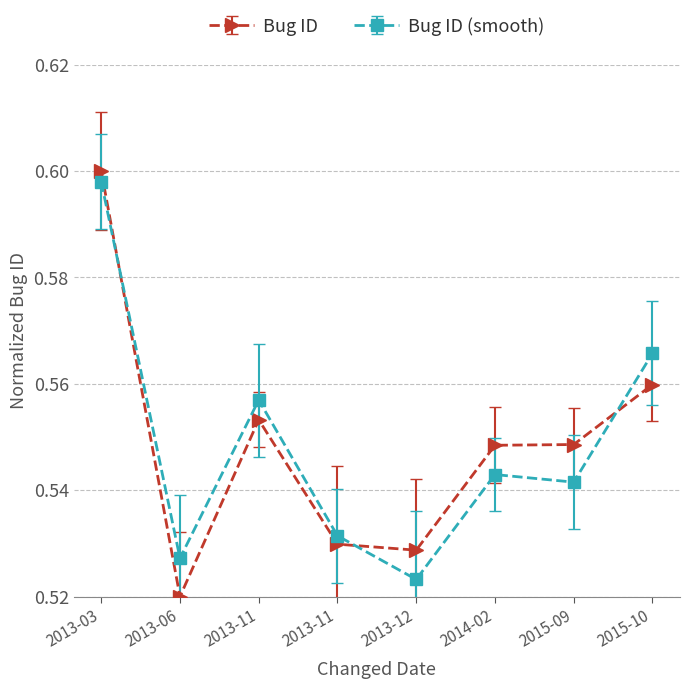

Reading right to left, extract all data points from this chart.

0.6	0.5	0.5	0.5	0.5	0.6	0.5	0.6